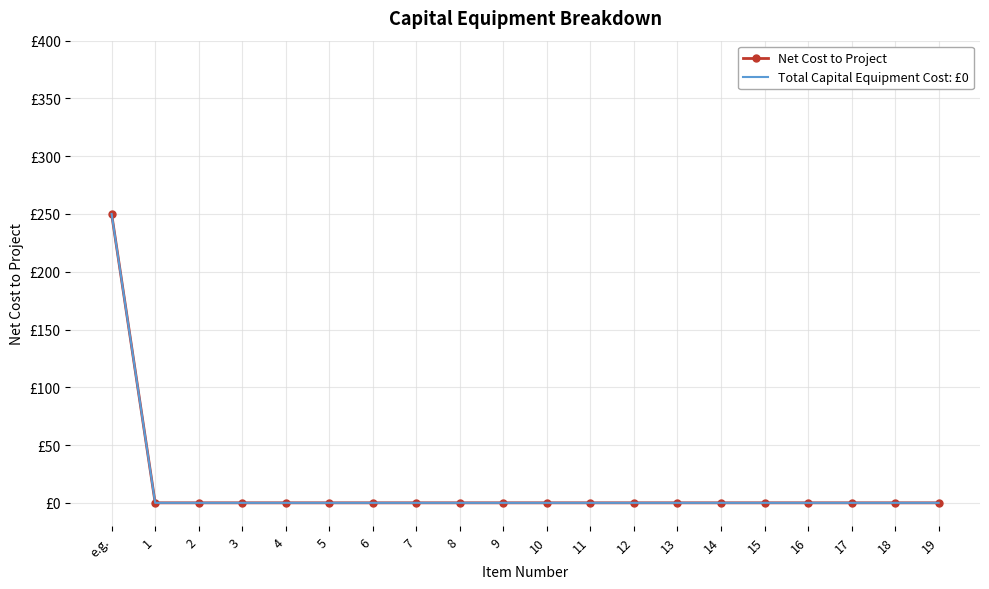

What is the label of the 2nd point from the right?

18